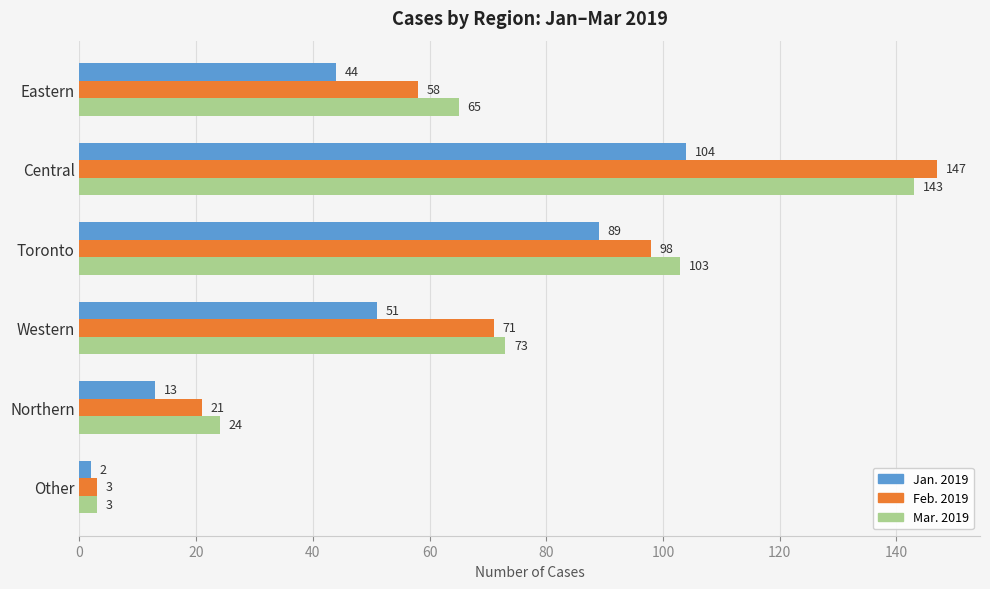

What is the highest value of the Mar. 2019 series?

143